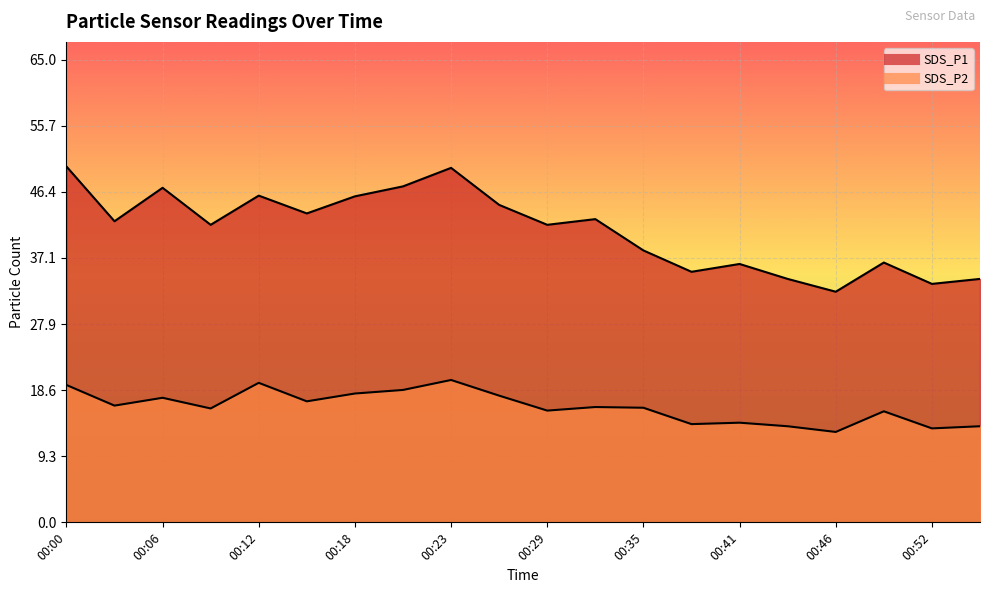

True or false: SDS_P2 and SDS_P1 intersect in this chart.

False